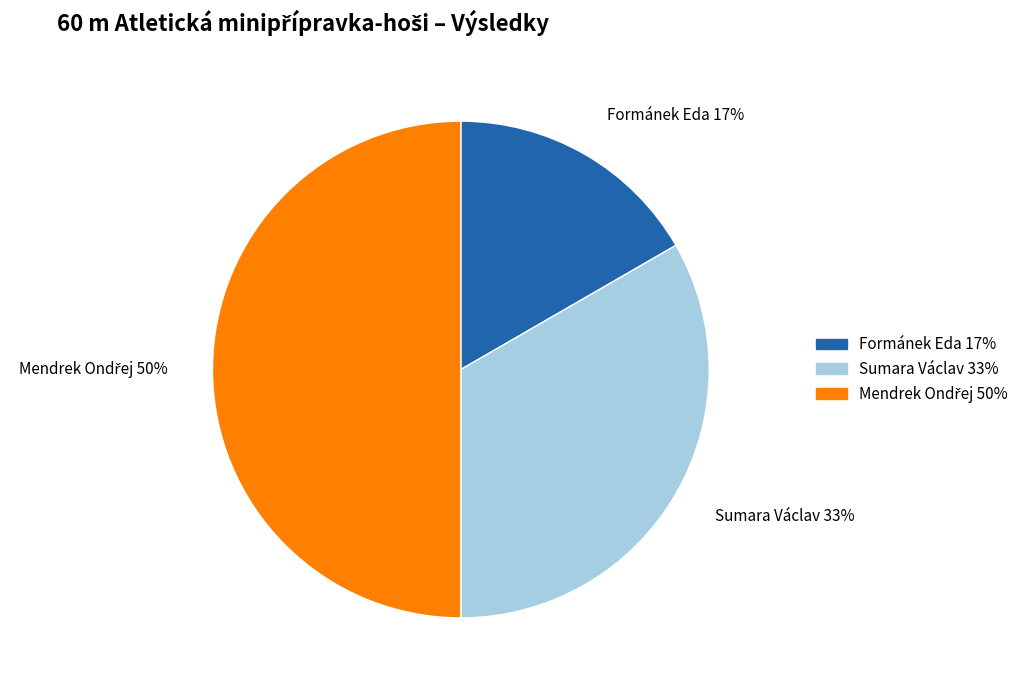

The Formánek Eda 17% slice represents 17% of the pie. True or false?

True